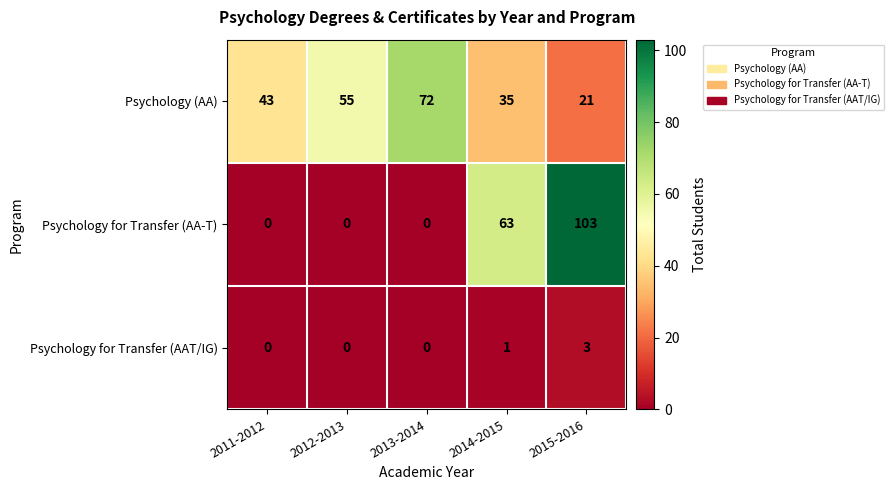

Between 2013-2014 and 2015-2016, which series saw the biggest shift?

Psychology for Transfer (AA-T)